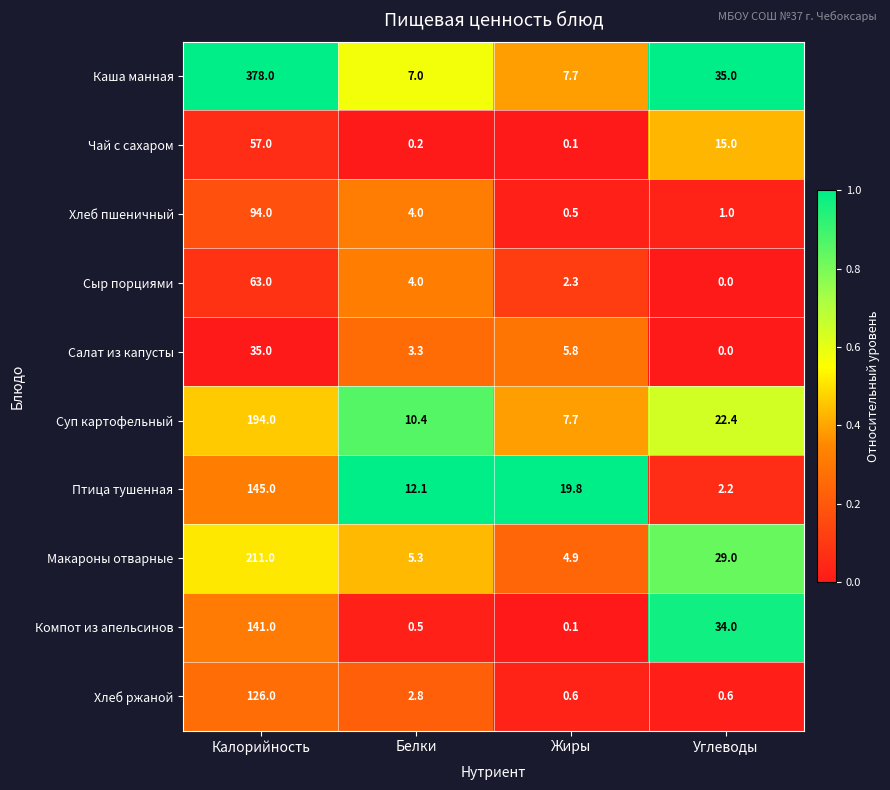

Read the Суп картофельный value at Белки.

10.4